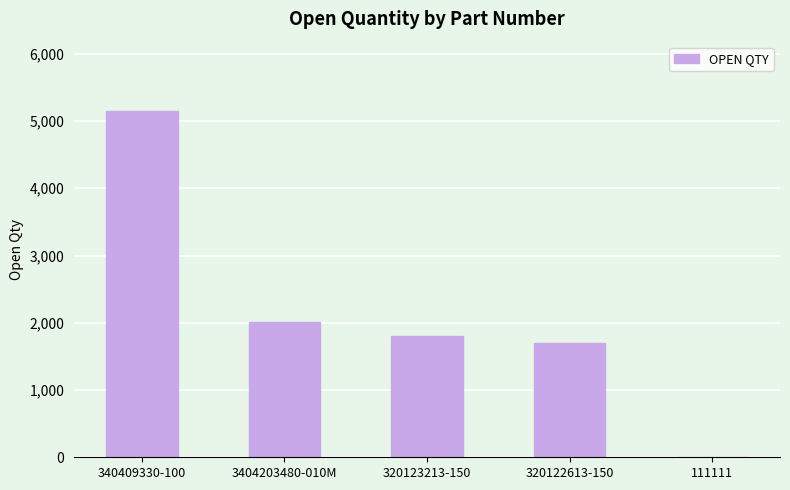

At which label is the value closest to 2575?

3404203480-010M